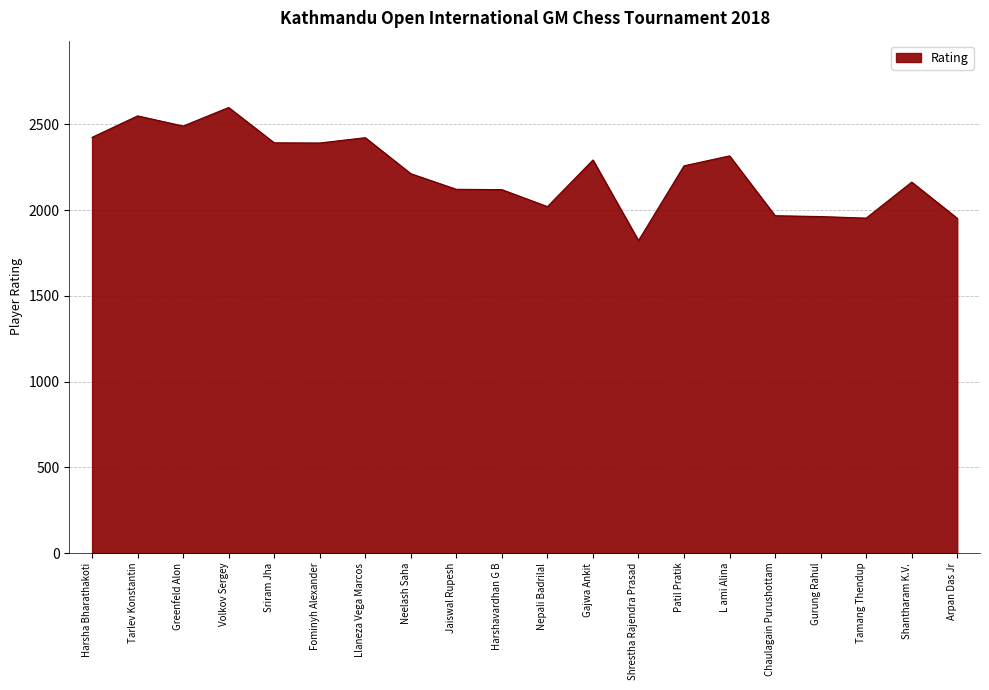

At which label is the value closest to 2210?

Neelash Saha